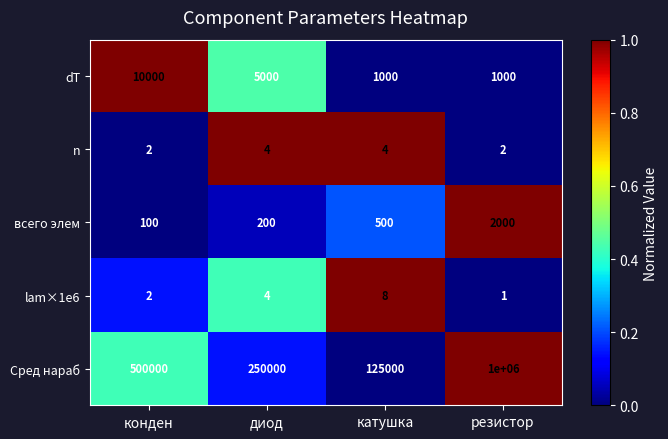

How many distinct data groups are displayed?

5